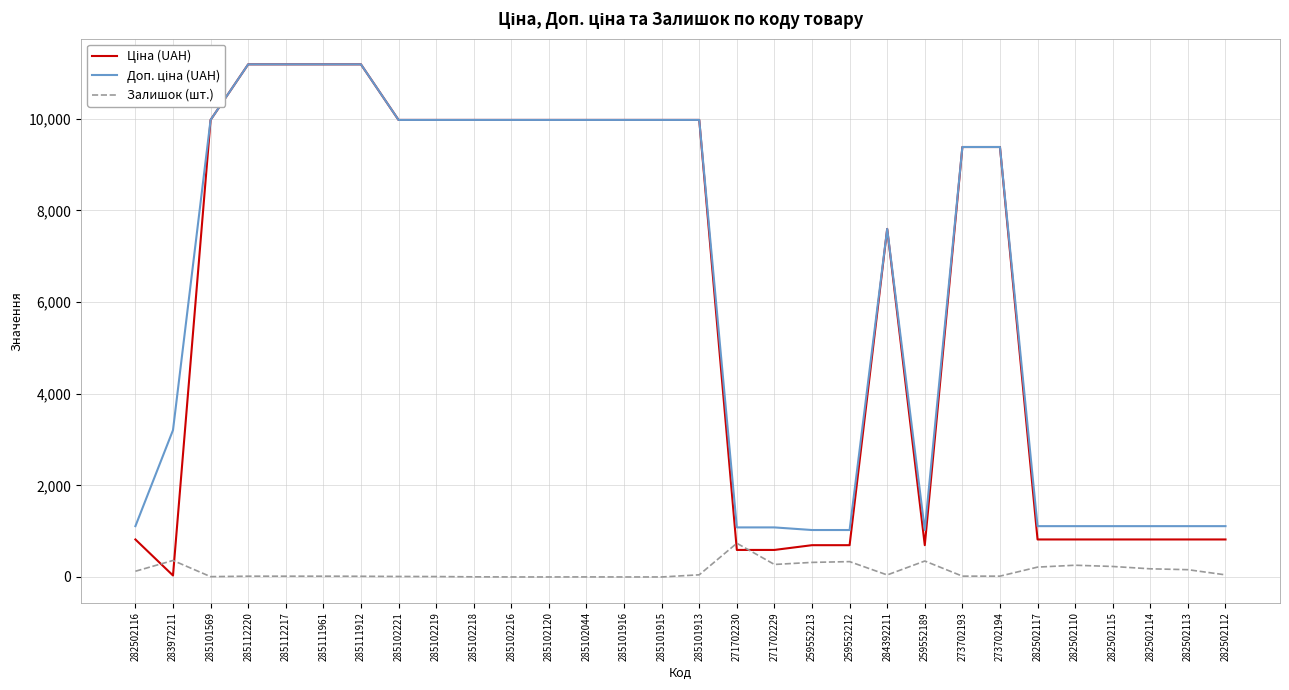

What is the total value across all series at 285101916?

19950.0